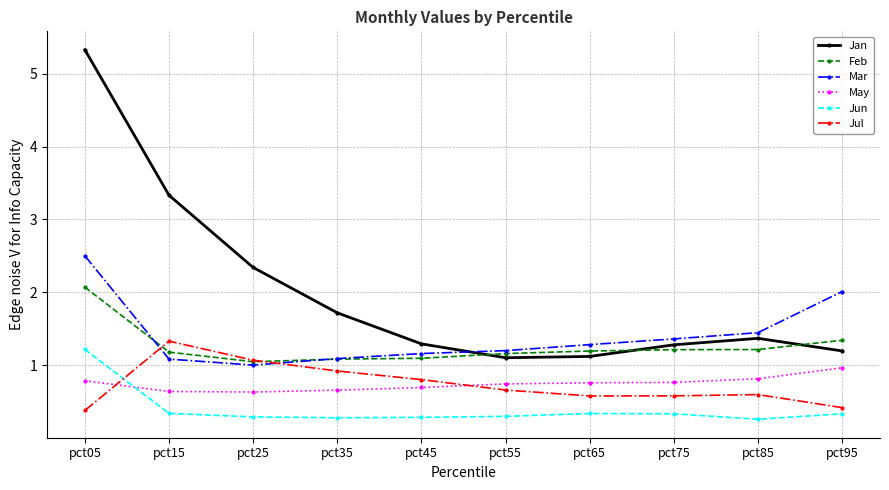

True or false: May and Jul cross at least once.

True